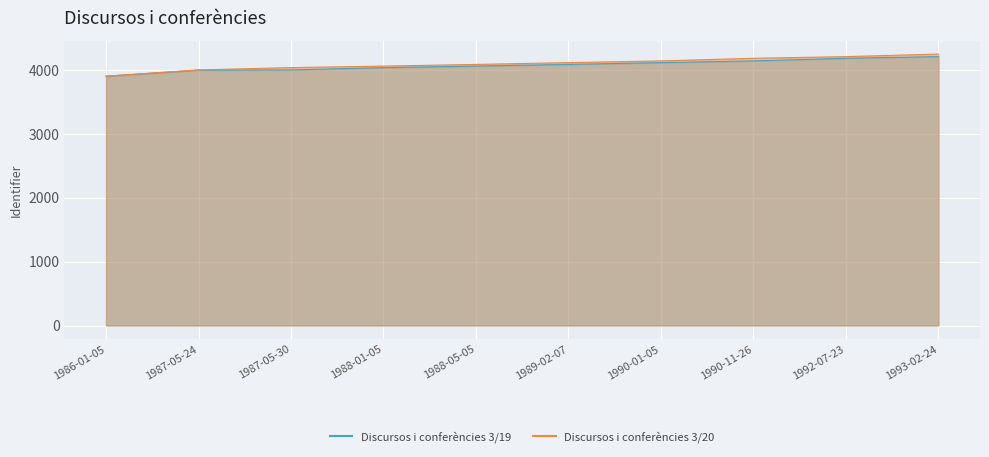

What is the difference between the Discursos i conferències 3/20 values at 1986-01-05 and 1990-01-05?

239